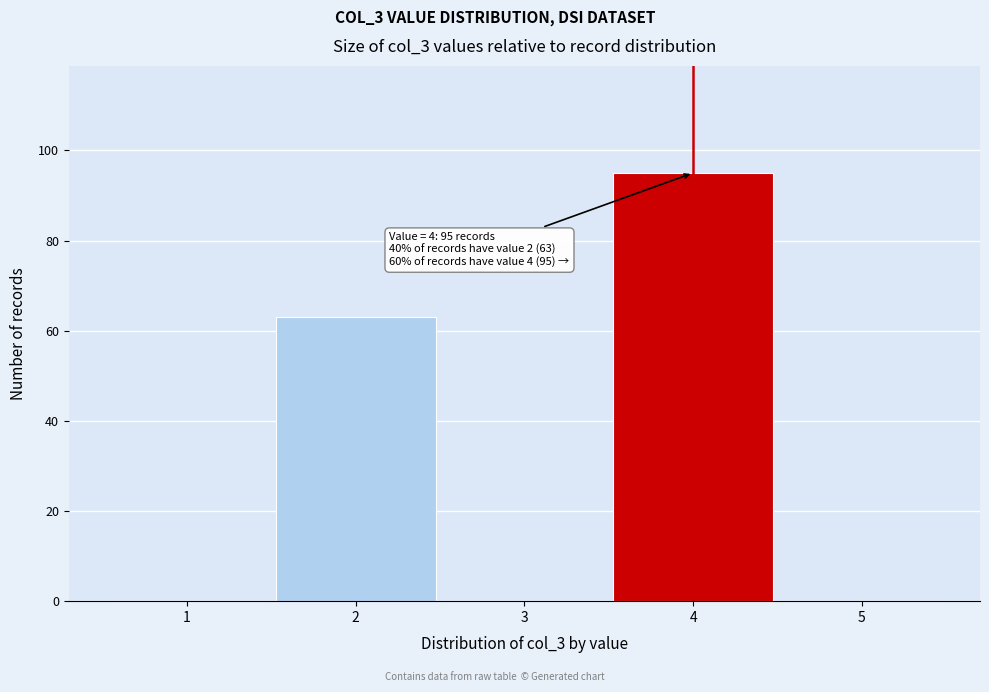

Reading right to left, extract all data points from this chart.

5=0	4=95	3=0	2=63	1=0